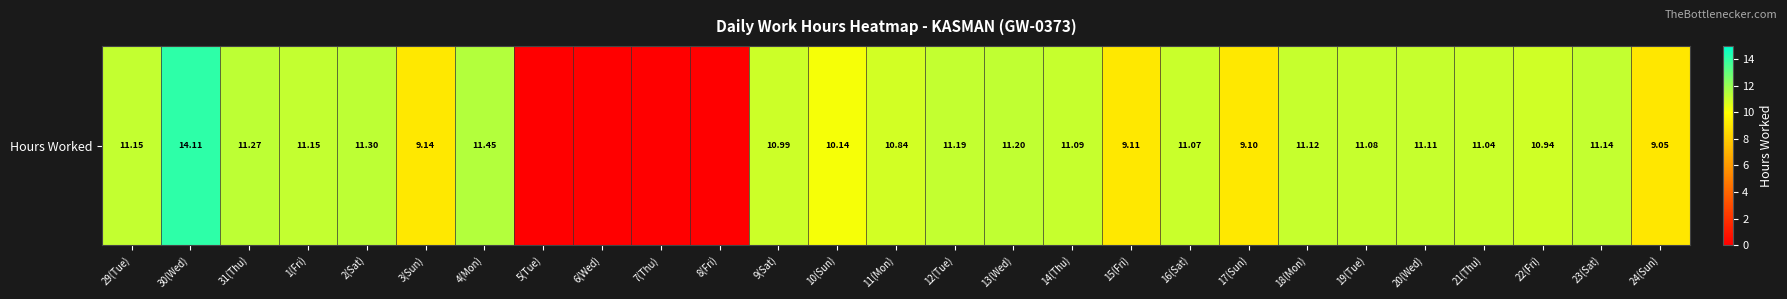

Is it true that the value at 13(Wed) is 11.2?

True